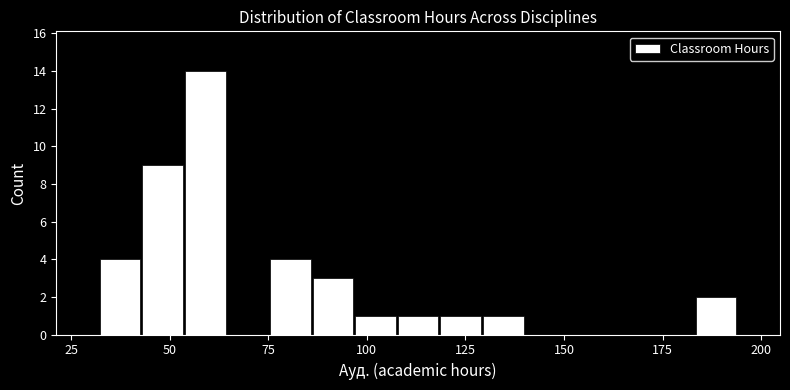

Read against the x-axis, roughly where is the centre of the tallest bar?

60